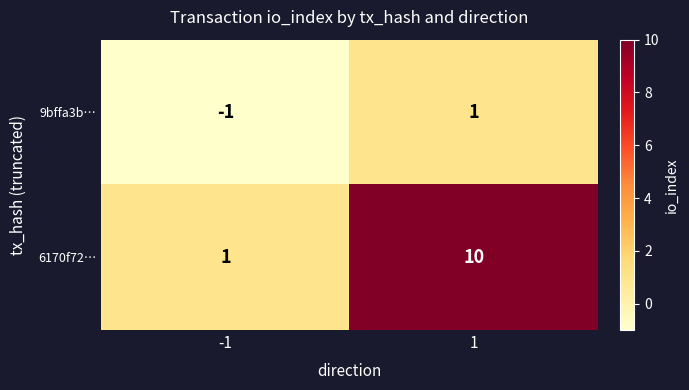

Reading right to left, extract all data points from this chart.

9bffa3b…: 1	-1
6170f72…: 10	1